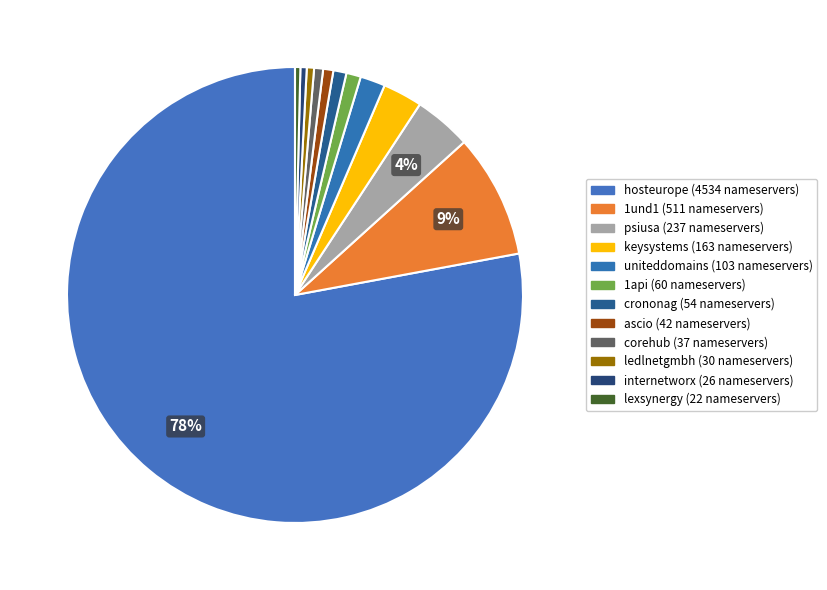

How many slices are in this pie chart?

12